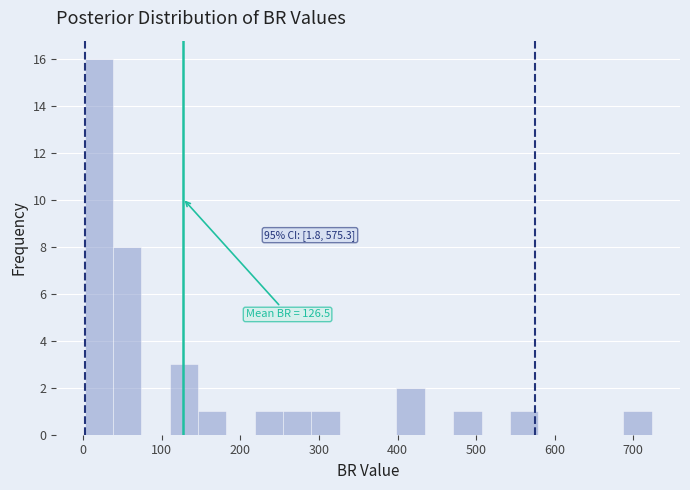

Read against the x-axis, roughly where is the centre of the tallest bar?

20